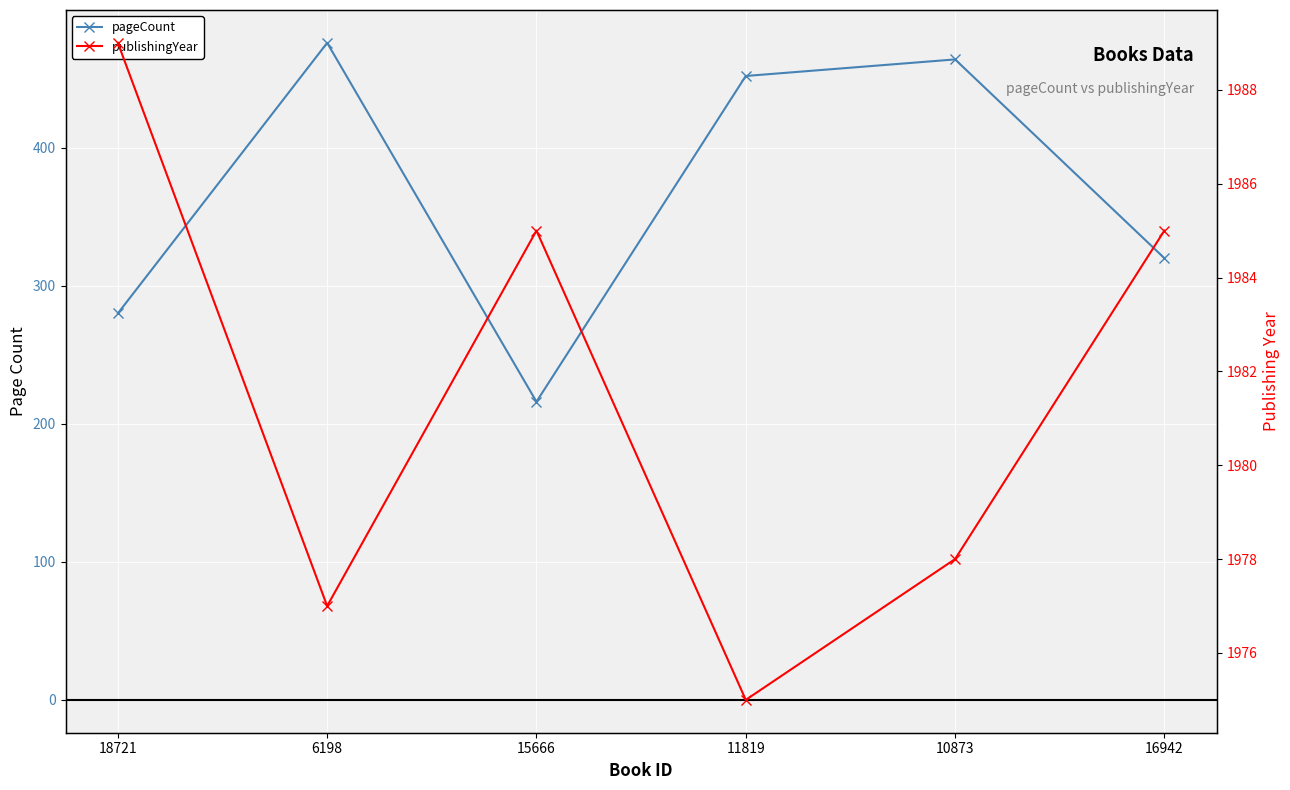

Between 15666 and 11819, which series saw the biggest shift?

pageCount